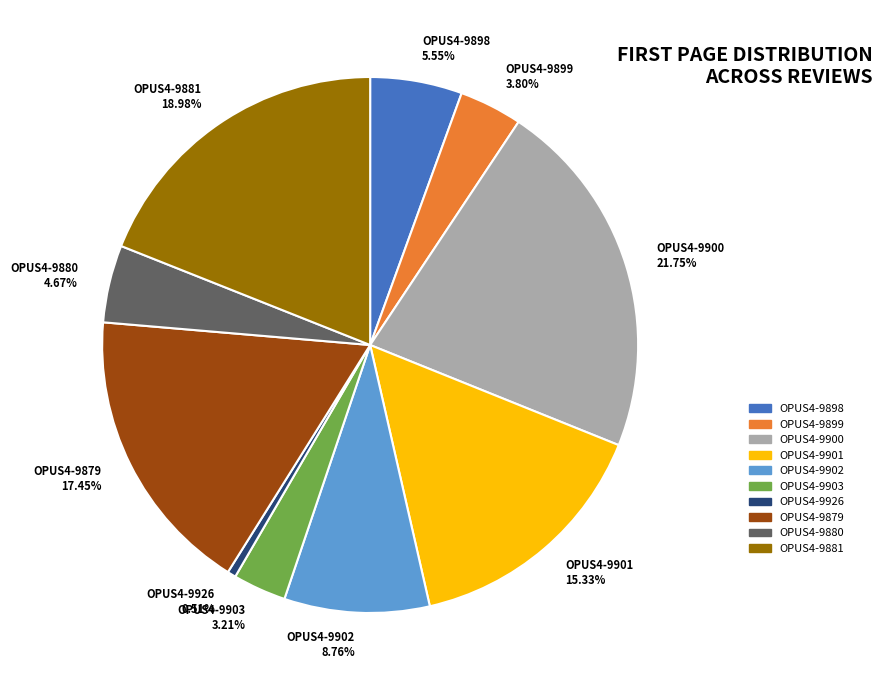

Is OPUS4-9900 the majority of the pie?

No